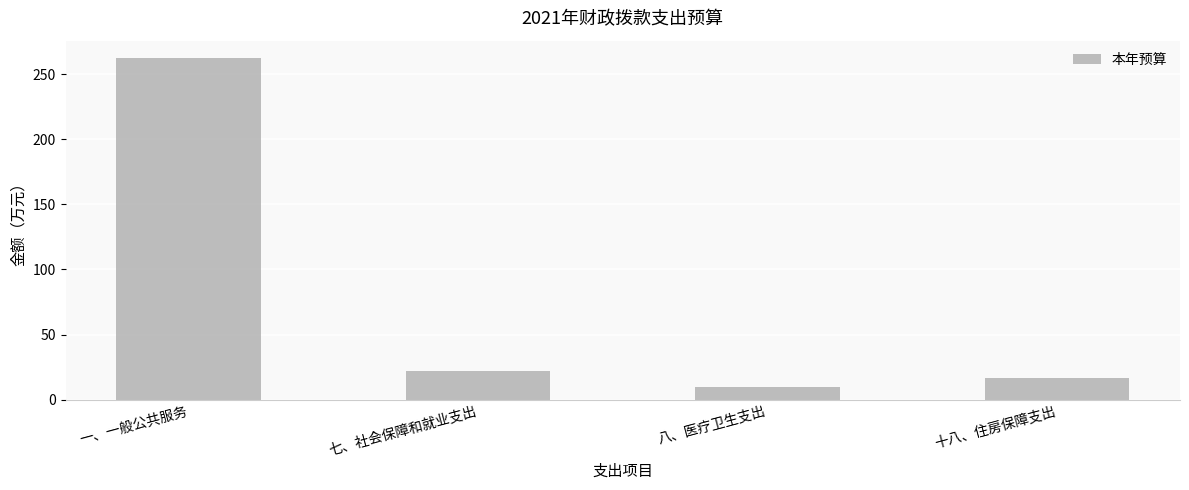

At which label does the data first exceed 22?

一、一般公共服务